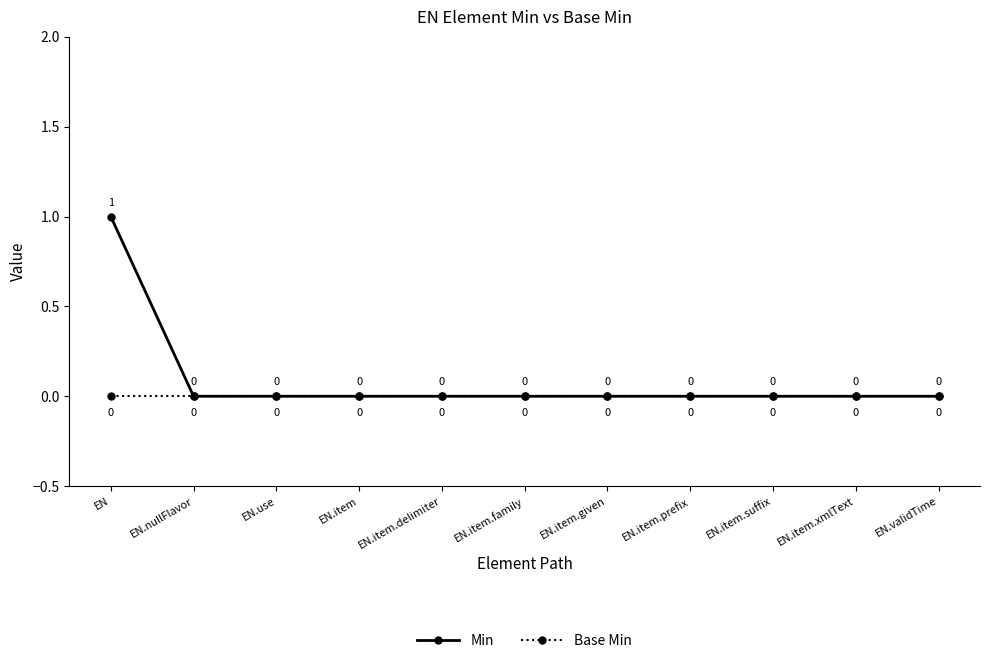

Which label corresponds to the largest value in the chart?

EN